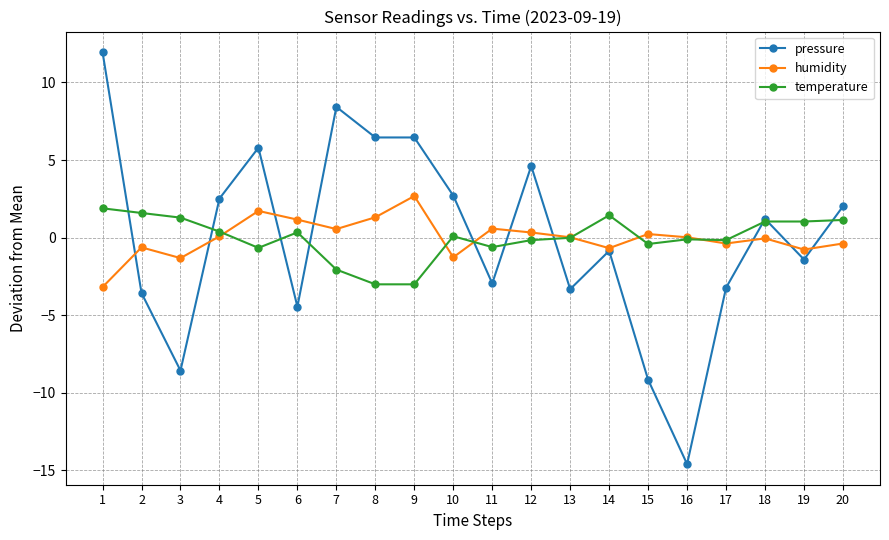

How many values in pressure are above zero?

10